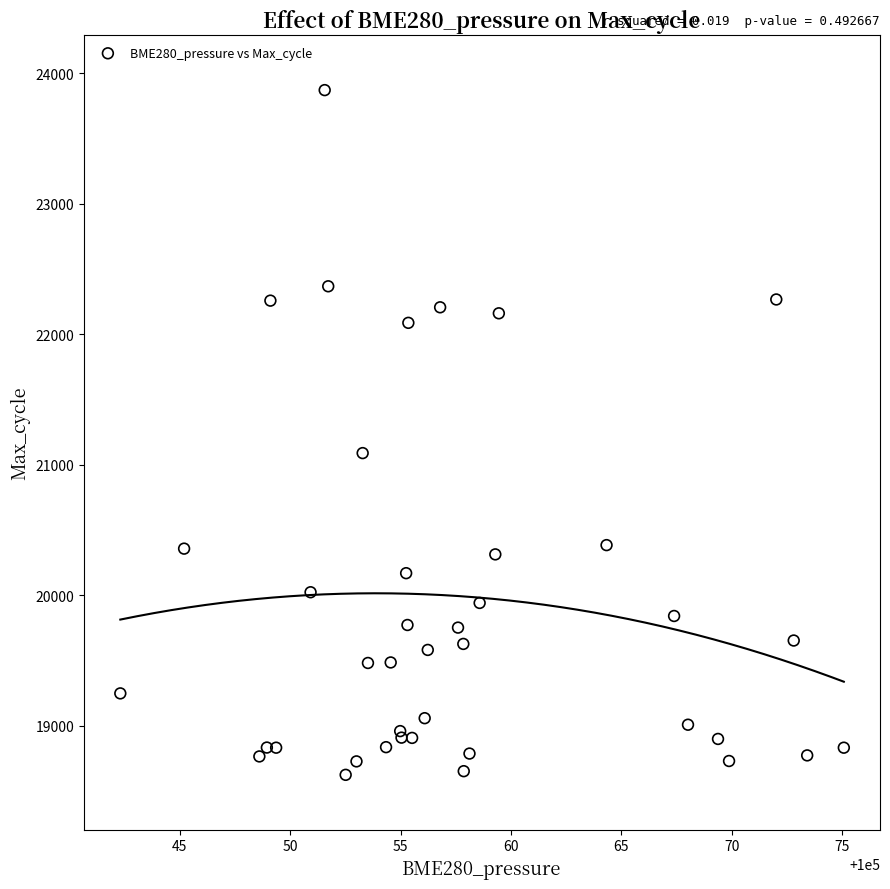

What Y value in the scatter plot is closest to 21248?

21090